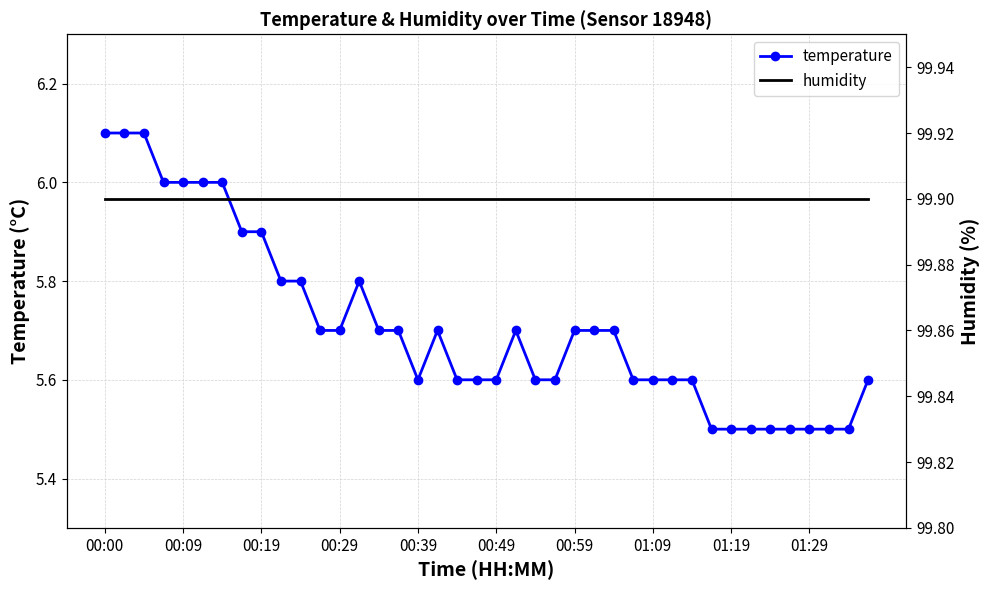

Which category has the highest value across all series?

00:00